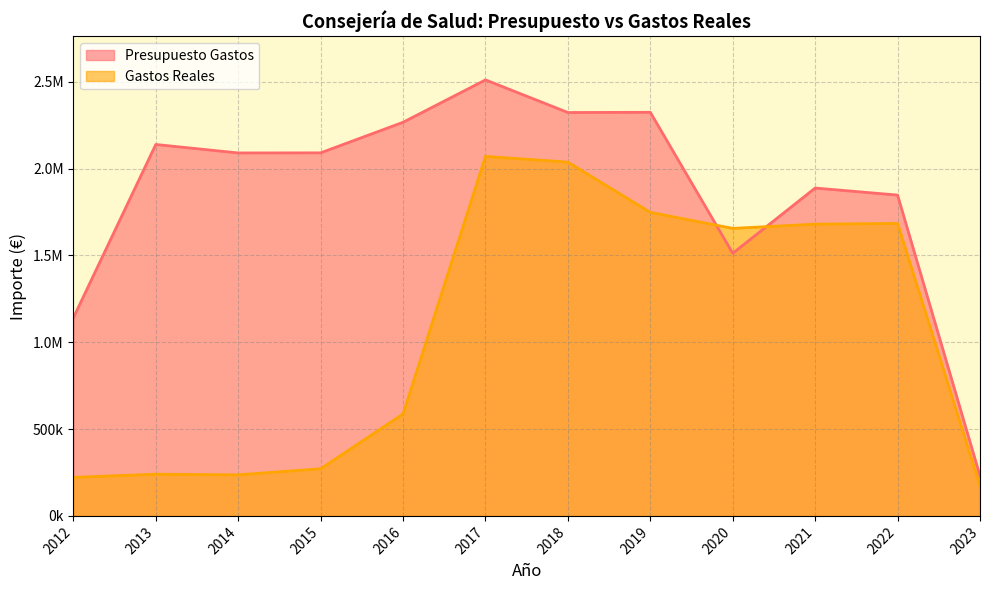

Where do Gastos Reales and Presupuesto Gastos first cross each other?

2019 and 2020